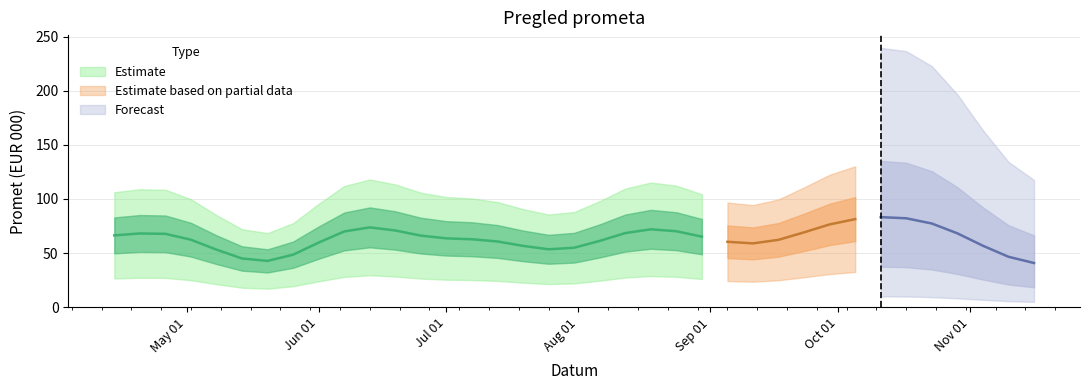

What position from the right is 2016-06-13?

27